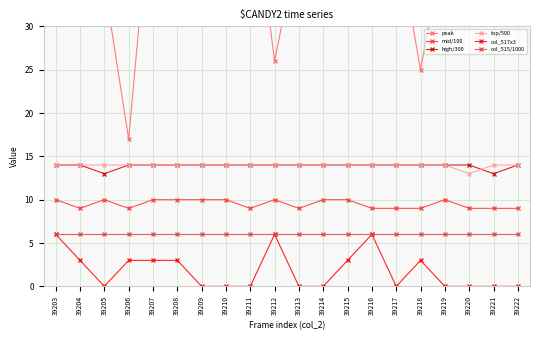

Which series has the largest total across all categories?

peak